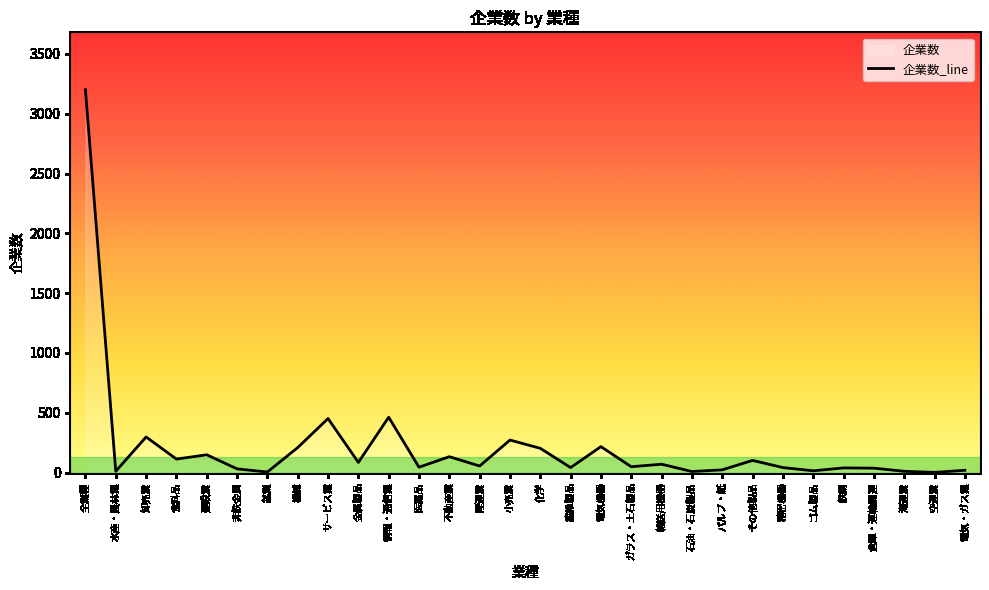

Approximately how many times larger is the value at 倉庫・運輸関連 compared to 輸送用機器?

0.5